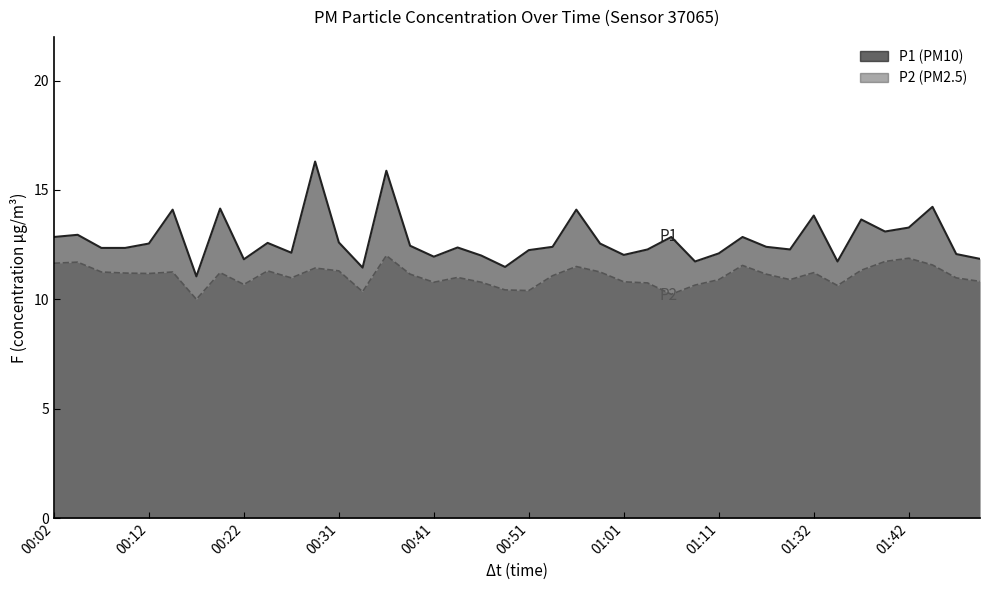

What is the difference between the second highest and minimum values in the P1 series?

4.8